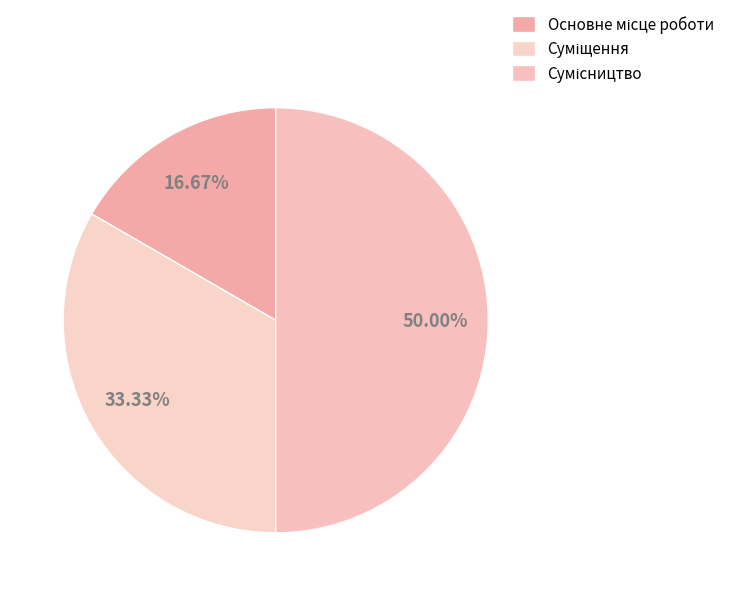

To the nearest percent, what is the difference between the Сумісництво and Основне місце роботи slice percentages?

33%